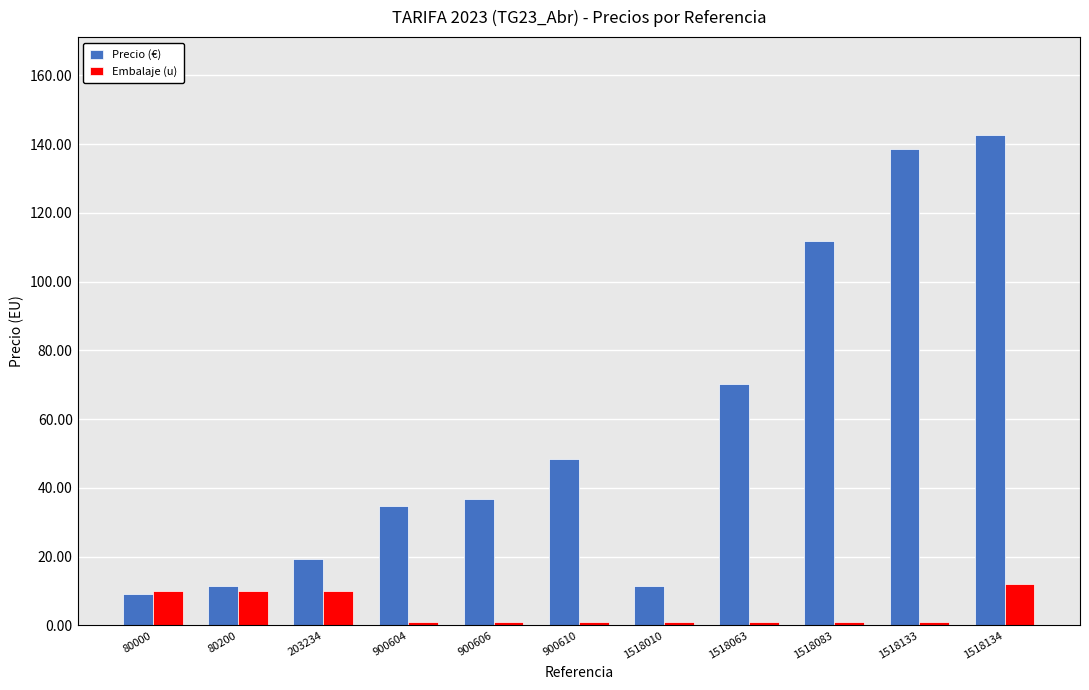

What is the average value of the Precio (€) series?

57.7